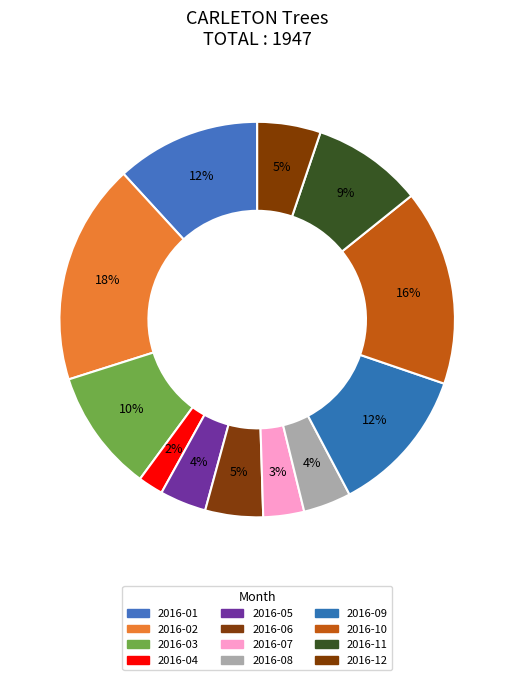

To the nearest percent, what is the average slice percentage?

8%